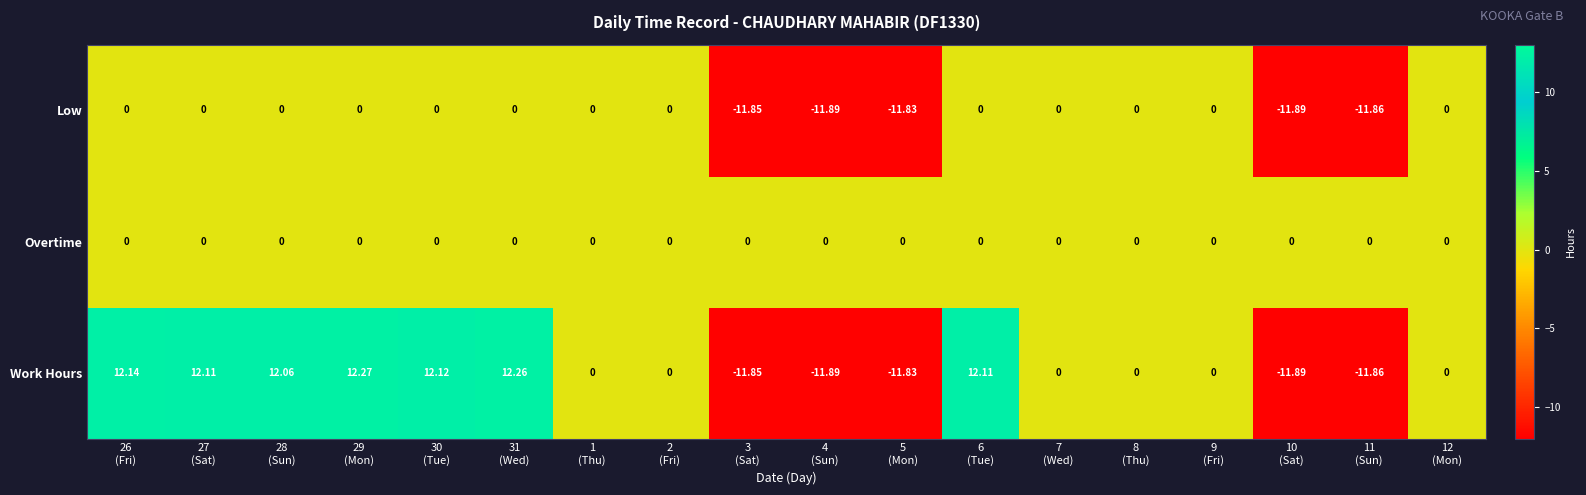

Rank the series by their average value, from highest to lowest.

Work Hours, Overtime, Low